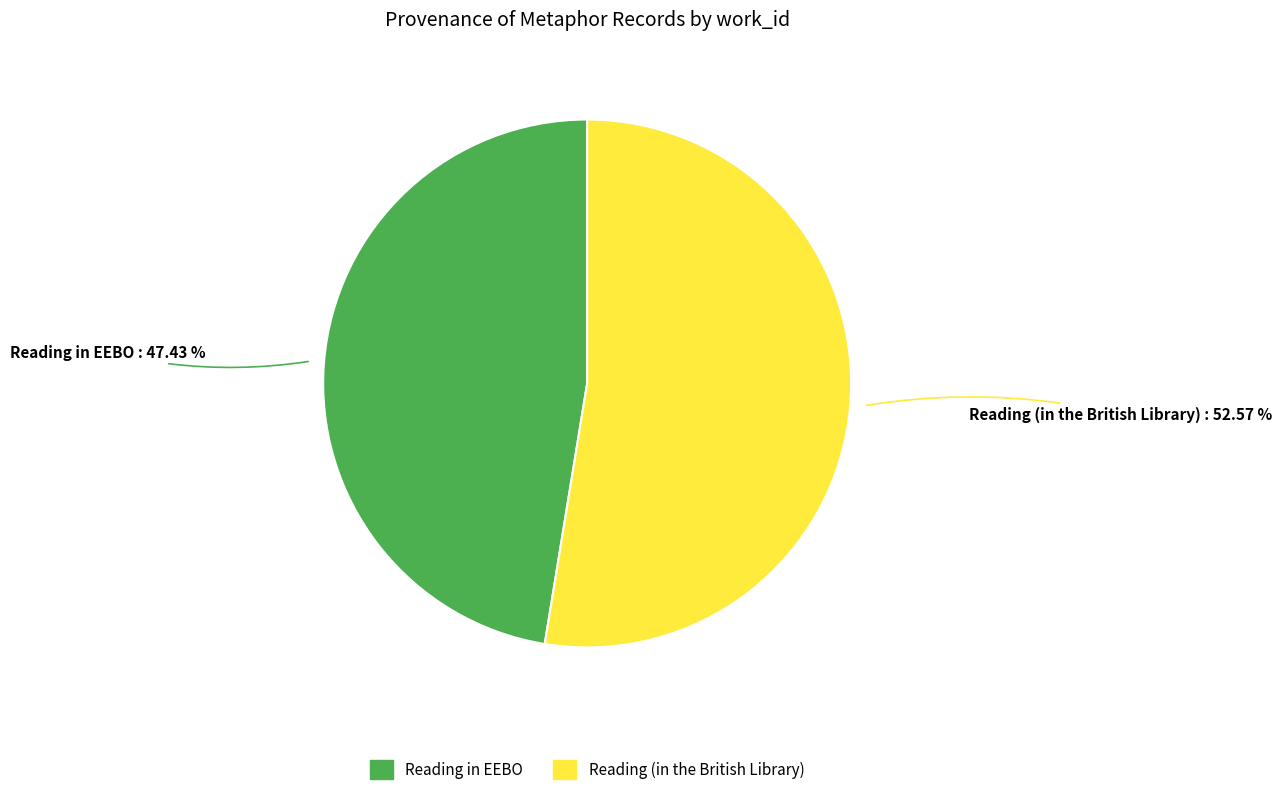

Which category accounts for the majority?

Reading (in the British Library)